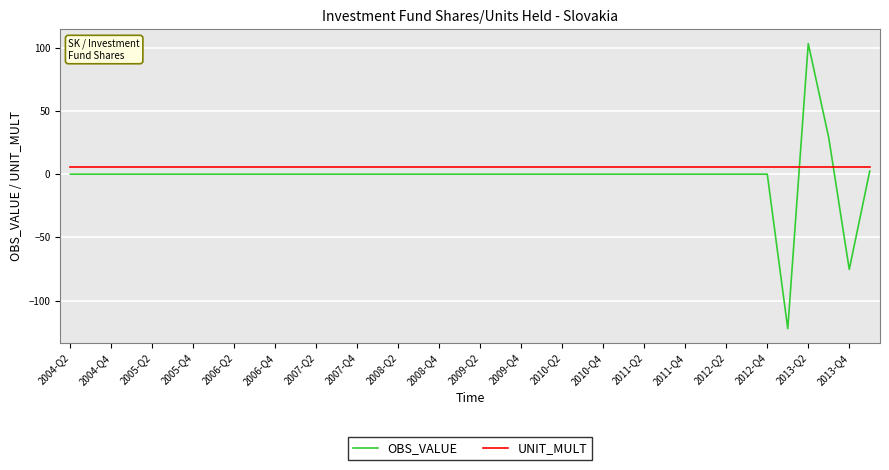

What are all the series names shown in the legend?

OBS_VALUE, UNIT_MULT